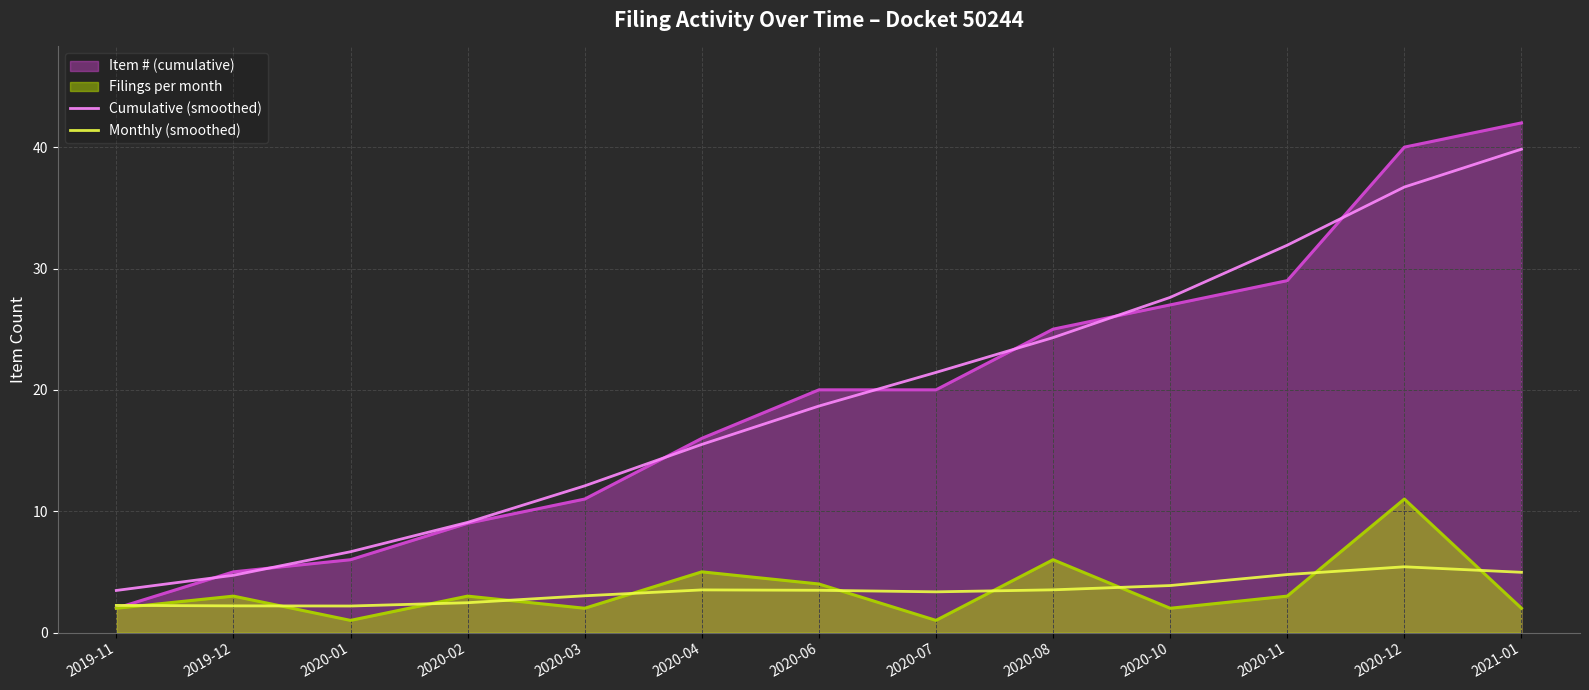

The Cumulative (smoothed) series shows 25.2 at 2020-12. True or false?

False